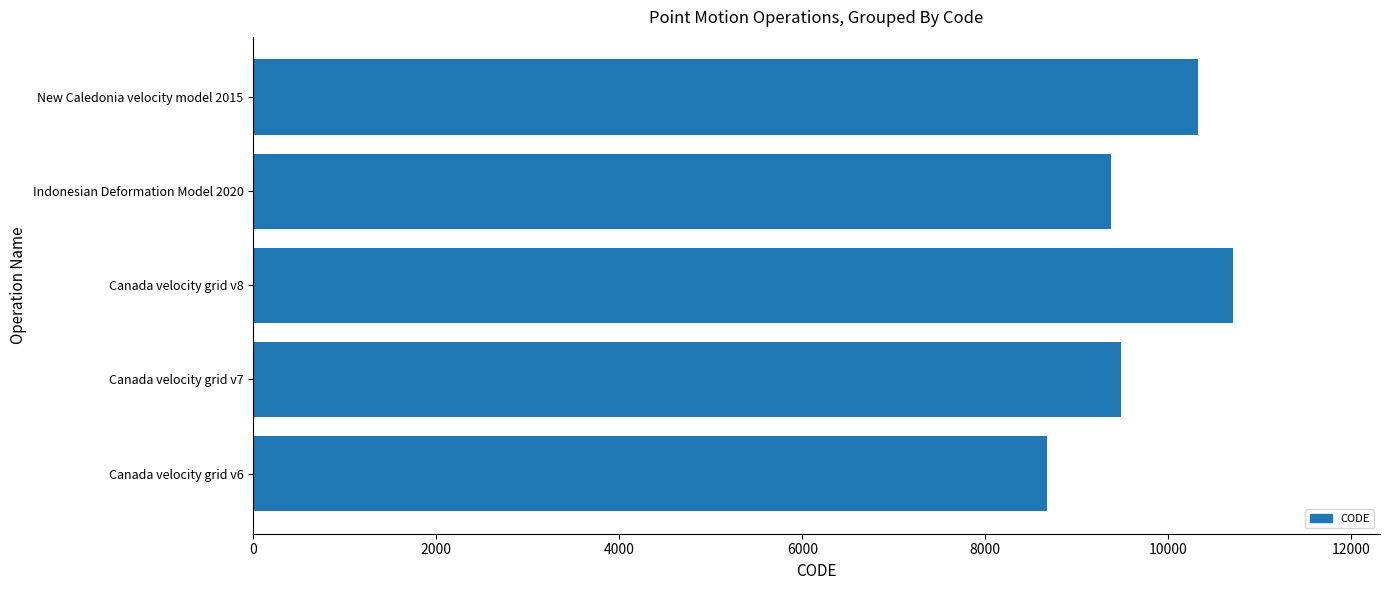

What is the ratio of the value at Canada velocity grid v7 to the value at New Caledonia velocity model 2015?

0.9